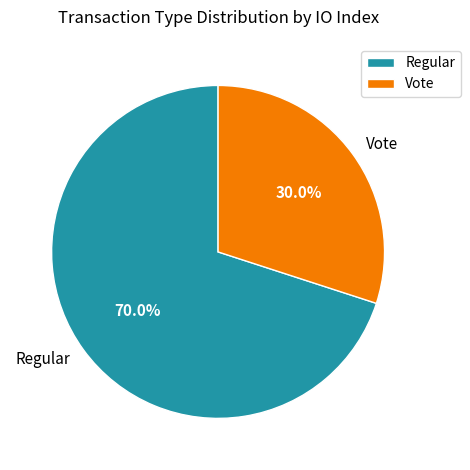

To the nearest percent, what is the difference between the largest and smallest slice percentages?

40%